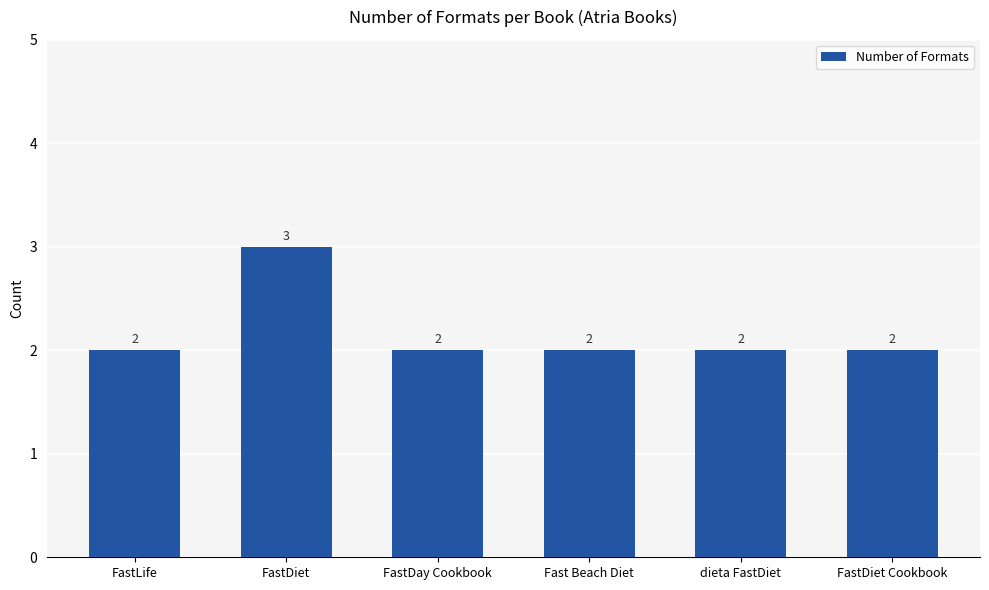

What is the value of the 5th bar from the left?

2